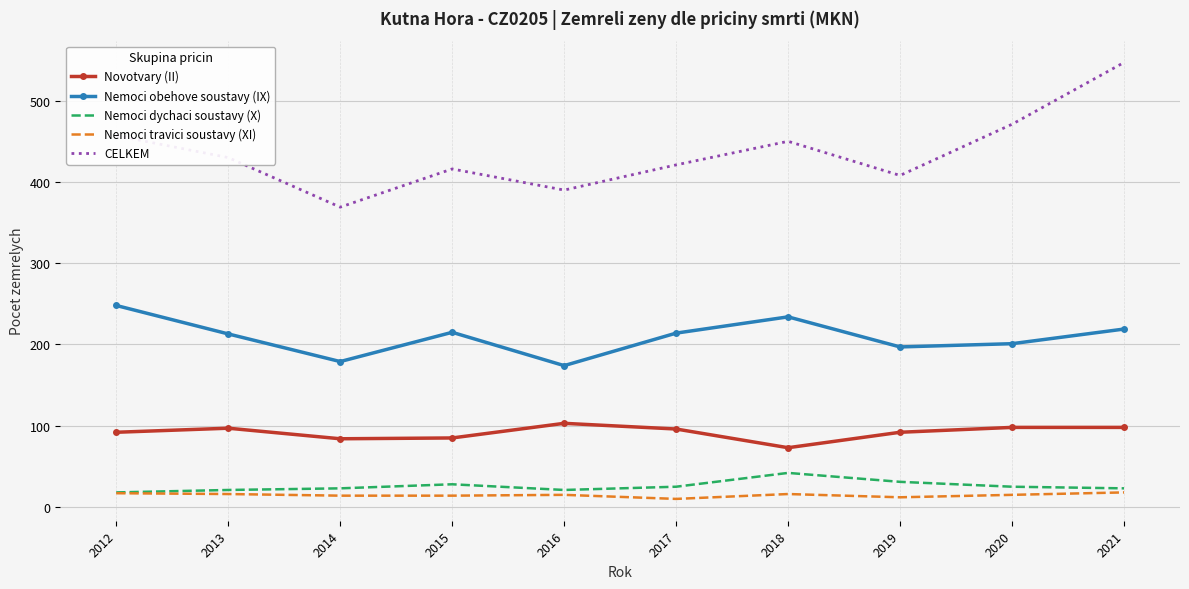

What is the difference between the Nemoci dychaci soustavy (X) values at 2015 and 2017?

3